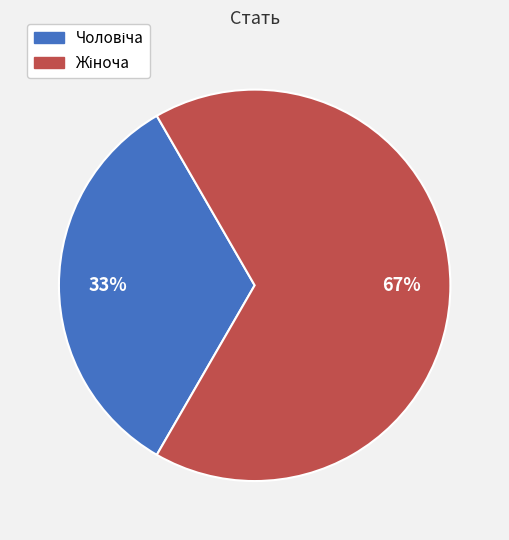

Is there any slice that represents more than half of the pie?

Yes